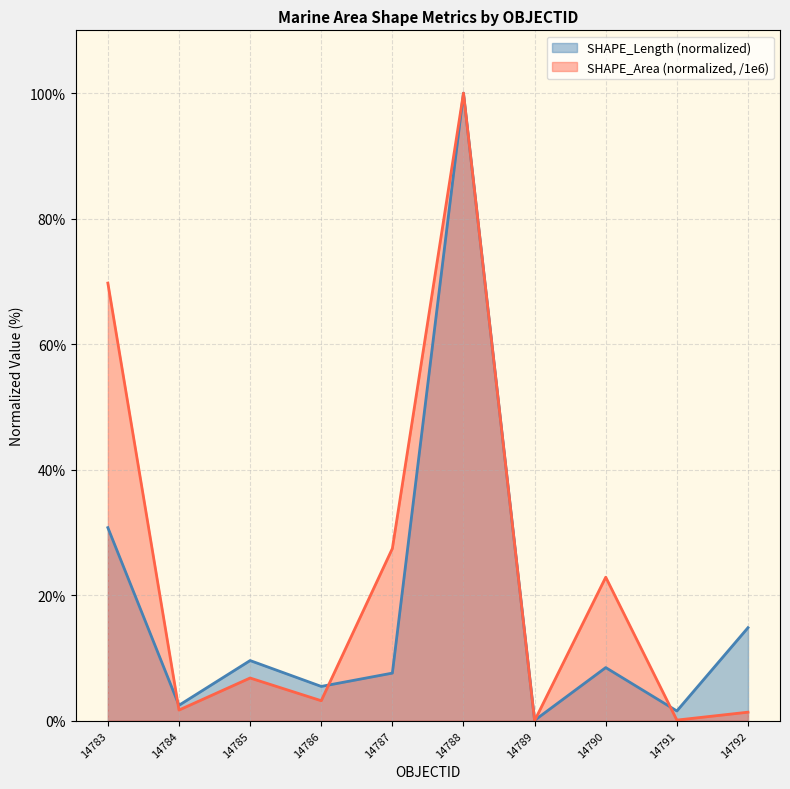

Does the chart have visible grid lines?

Yes